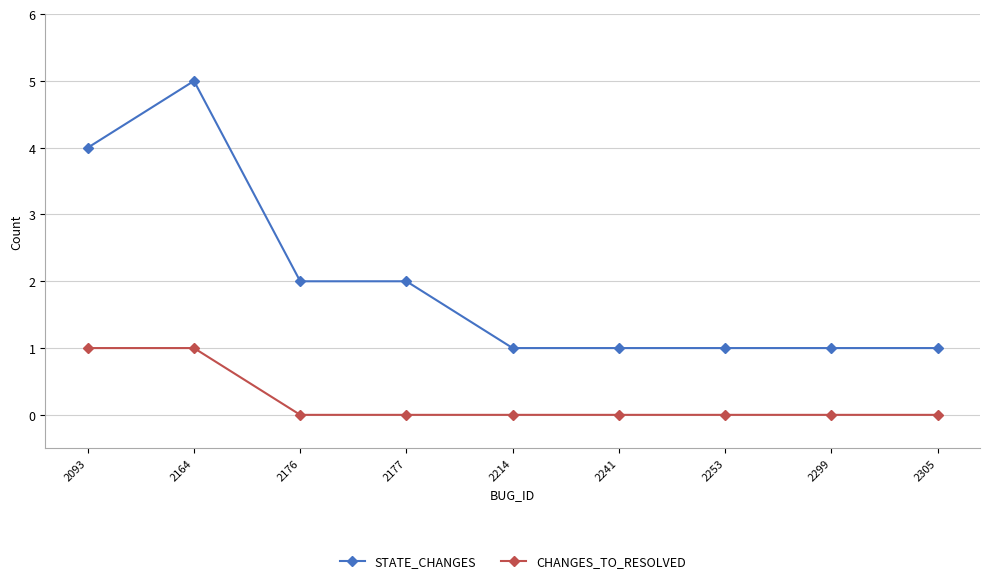

True or false: CHANGES_TO_RESOLVED and STATE_CHANGES intersect in this chart.

False